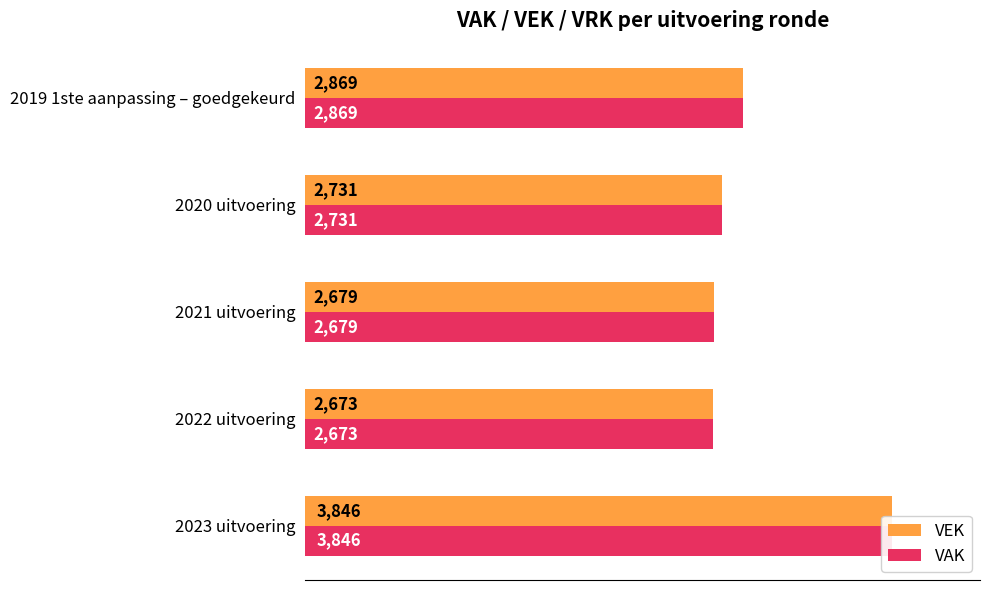

Are the bars horizontal?

Yes